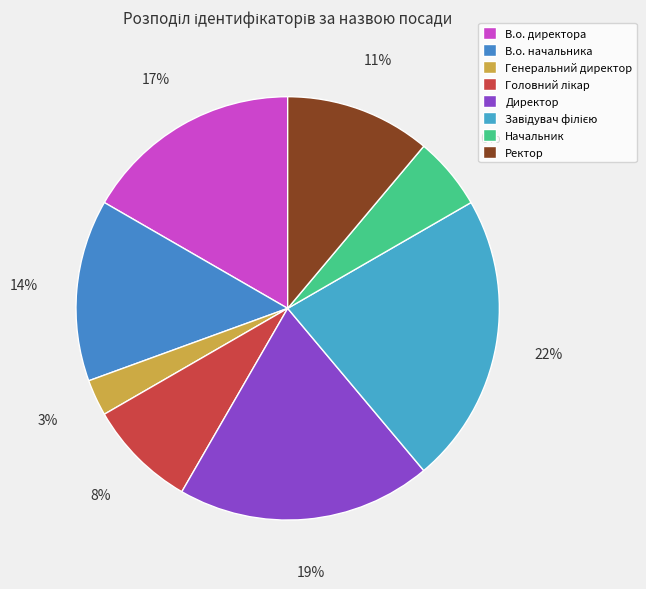

Rank the categories by value from highest to lowest.

Завідувач філією, Директор, В.о. директора, В.о. начальника, Ректор, Головний лікар, Начальник, Генеральний директор